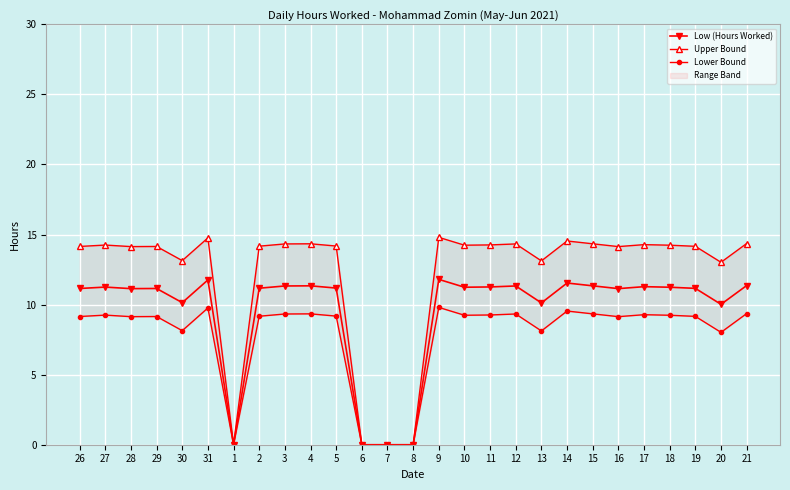

Reading left to right, transcribe all the data shown in this chart.

Low (Hours Worked): 11.2	11.2	11.1	11.2	10.1	11.8	0.0	11.2	11.3	11.3	11.2	0.0	0.0	0.0	11.8	11.2	11.3	11.3	10.1	11.5	11.3	11.1	11.3	11.2	11.2	10.0	11.4
Upper Bound: 14.2	14.2	14.1	14.2	13.1	14.8	0.0	14.2	14.3	14.3	14.2	0.0	0.0	0.0	14.8	14.2	14.3	14.3	13.1	14.5	14.3	14.1	14.3	14.2	14.2	13.0	14.4
Lower Bound: 9.2	9.2	9.1	9.2	8.1	9.8	0.0	9.2	9.3	9.3	9.2	0.0	0.0	0.0	9.8	9.2	9.3	9.3	8.1	9.5	9.3	9.1	9.3	9.2	9.2	8.0	9.4